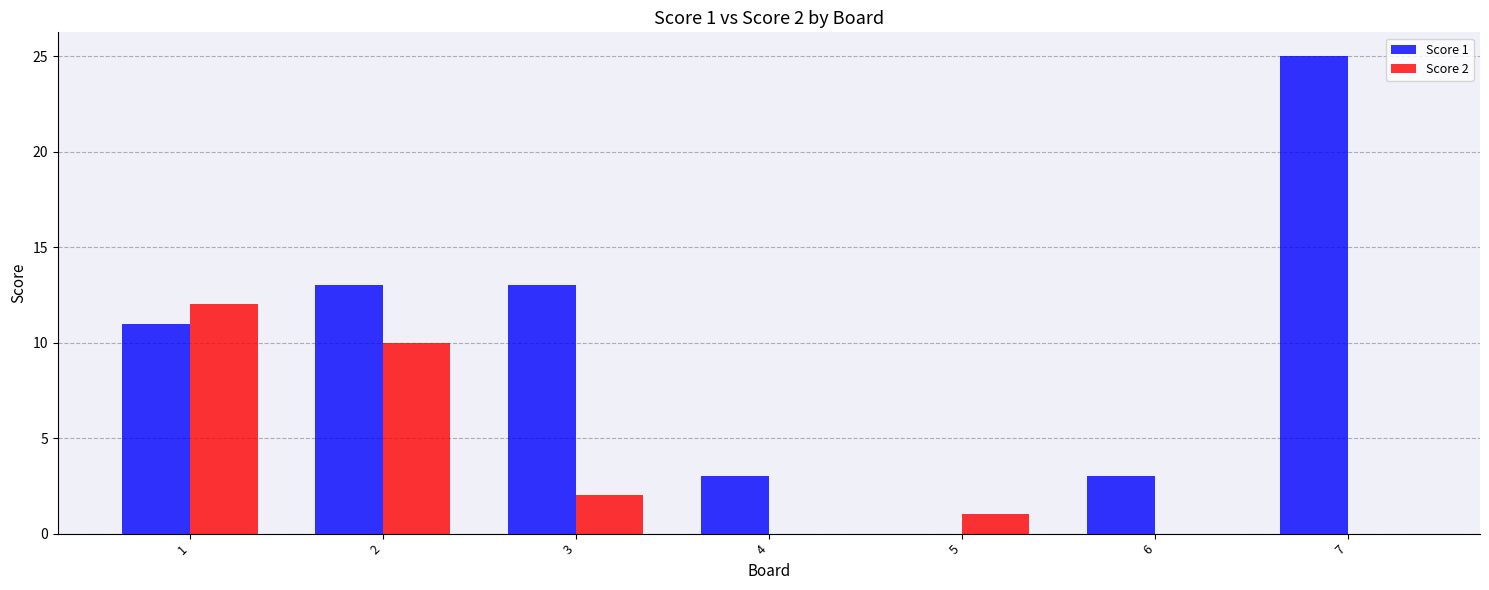

Is it true that Score 2 equals 6 at 4?

False